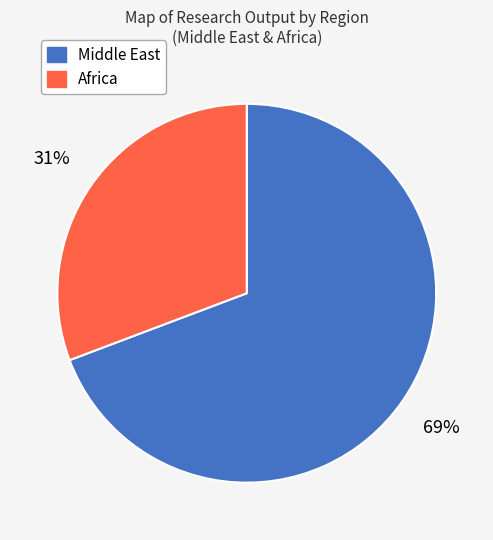

Is there any slice that represents more than half of the pie?

Yes